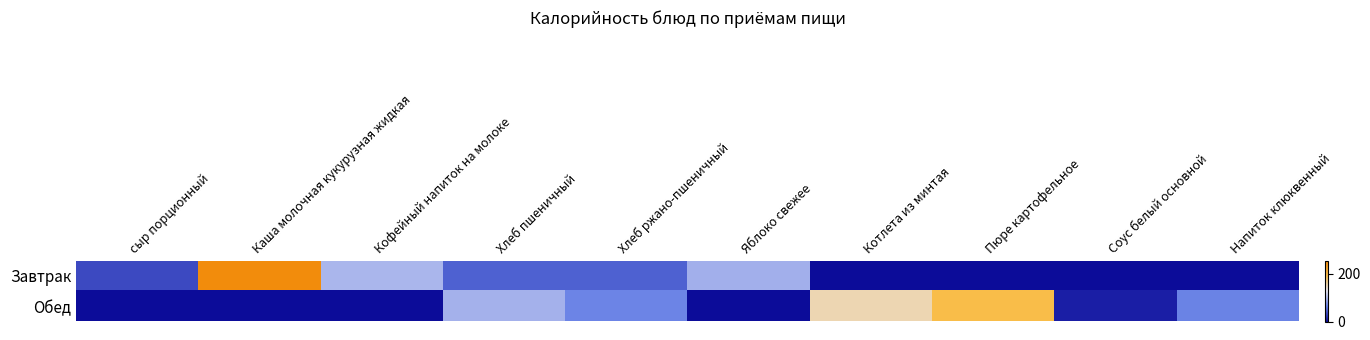

Reading left to right, extract all data points from this chart.

Завтрак: сыр порционный=34.7	Каша молочная кукурузная жидкая=255.3	Кофейный напиток на молоке=98.0	Хлеб пшеничный=47.5	Хлеб ржано-пшеничный=47.1	Яблоко свежее=94.4	Котлета из минтая=0.0	Пюре картофельное=0.0	Соус белый основной=0.0	Напиток клюквенный=0.0
Обед: сыр порционный=0.0	Каша молочная кукурузная жидкая=0.0	Кофейный напиток на молоке=0.0	Хлеб пшеничный=94.9	Хлеб ржано-пшеничный=67.3	Яблоко свежее=0.0	Котлета из минтая=152.1	Пюре картофельное=193.7	Соус белый основной=10.6	Напиток клюквенный=65.9